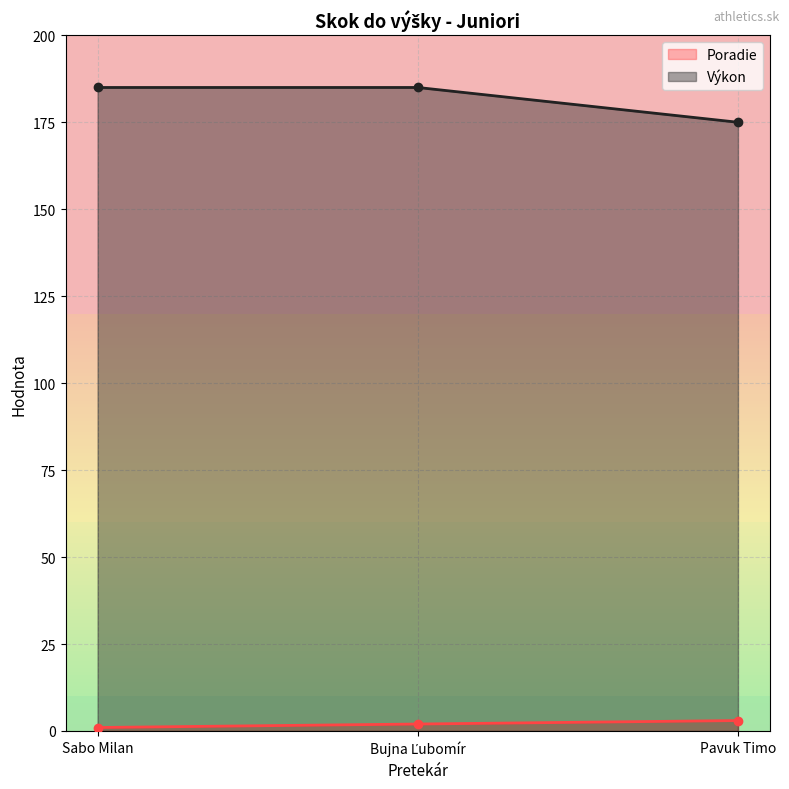

What is the value of the Výkon point at the 1st from the left?

185